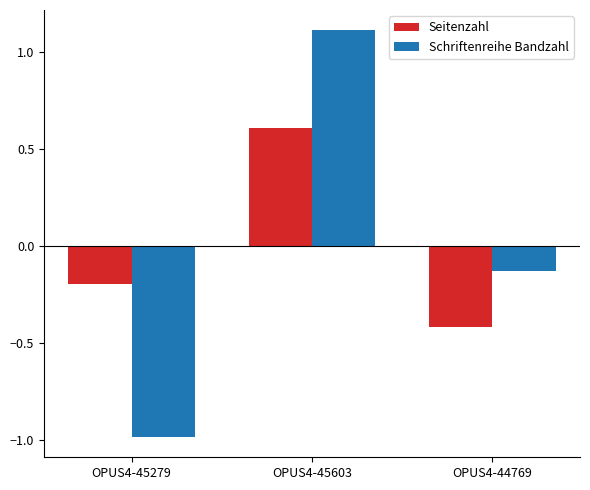

What is the maximum value shown in the chart?

1.1